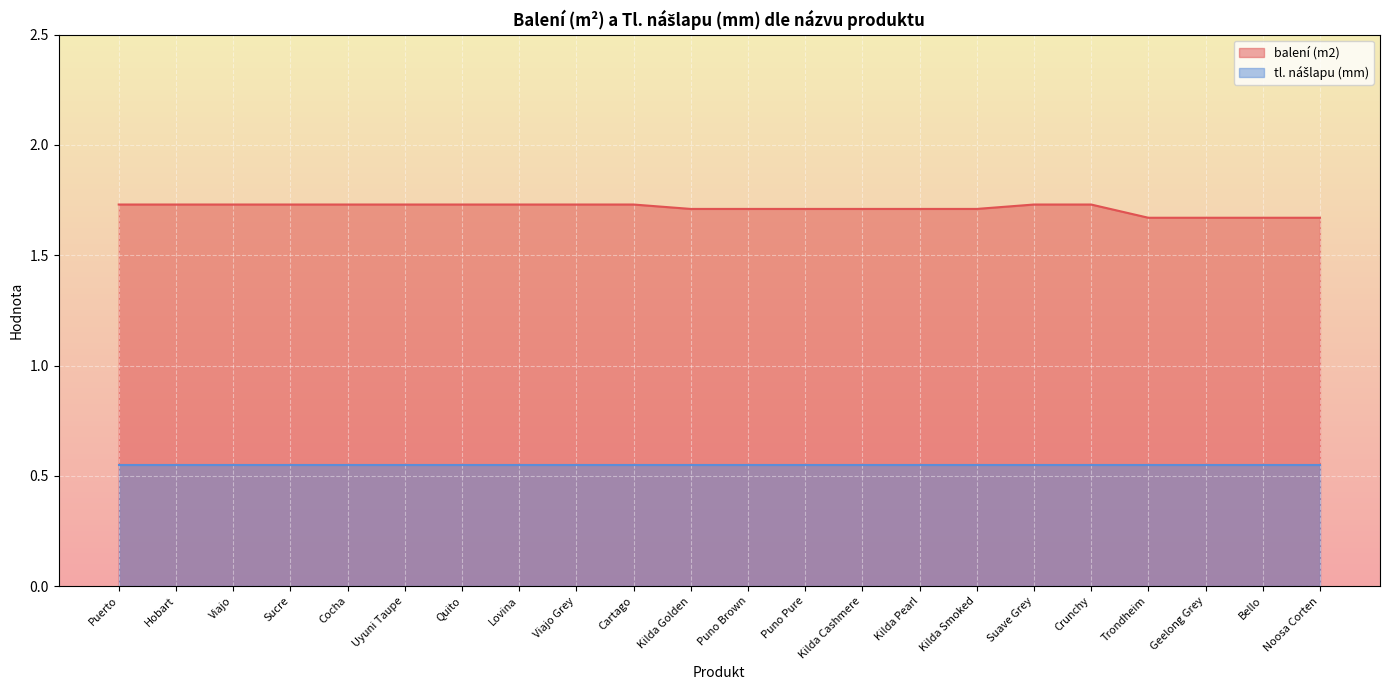

Rank the categories by value from lowest to highest.

Trondheim, Geelong Grey, Bello, Noosa Corten, Kilda Golden, Puno Brown, Puno Pure, Kilda Cashmere, Kilda Pearl, Kilda Smoked, Puerto, Hobart, Viajo, Sucre, Cocha, Uyuni Taupe, Quito, Lovina, Viajo Grey, Cartago, Suave Grey, Crunchy